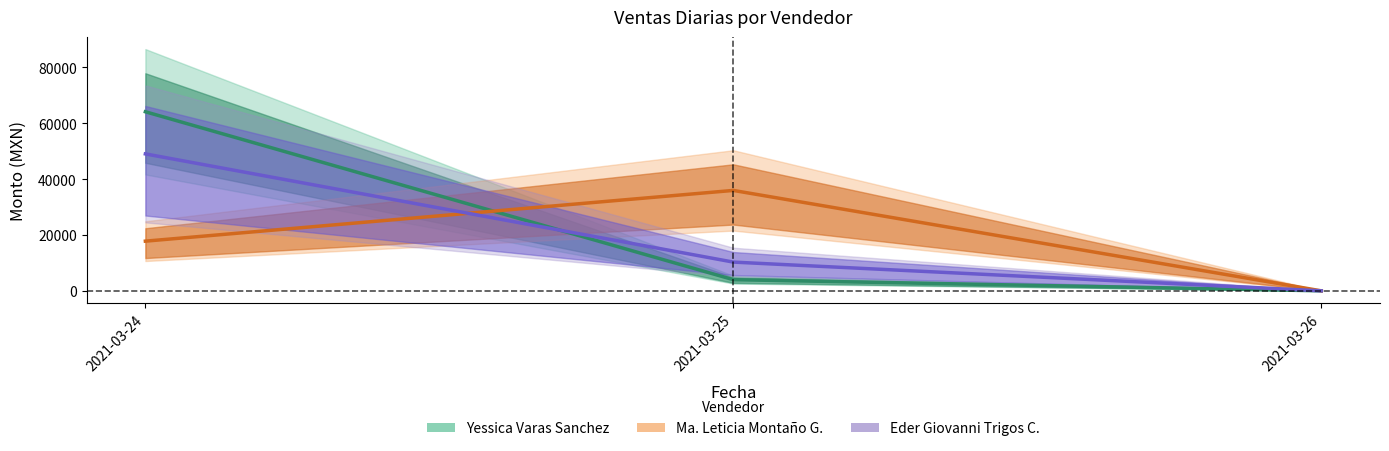

What is the sum of the Eder Giovanni Trigos Cordoba values at 2021-03-26 and 2021-03-25?

10290.6